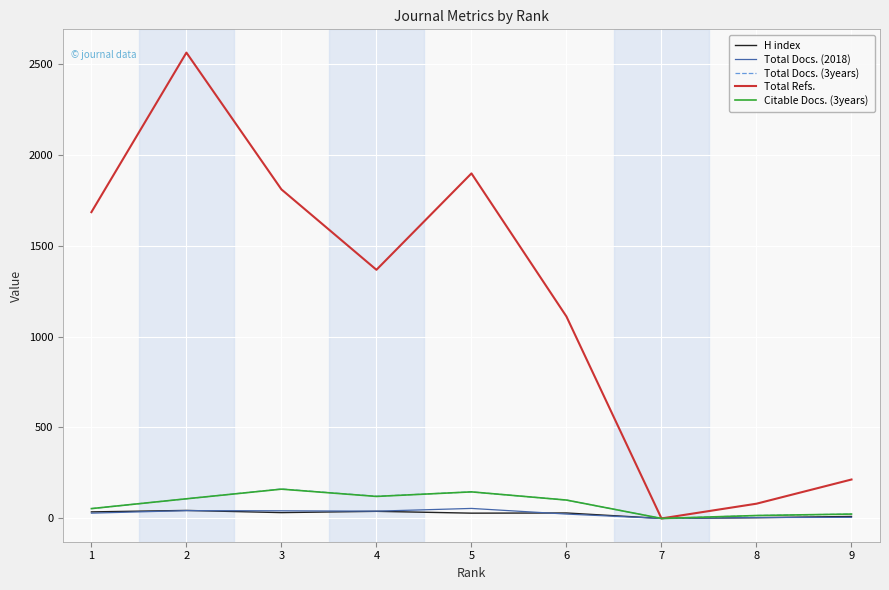

What is the maximum value shown in the chart?

2561